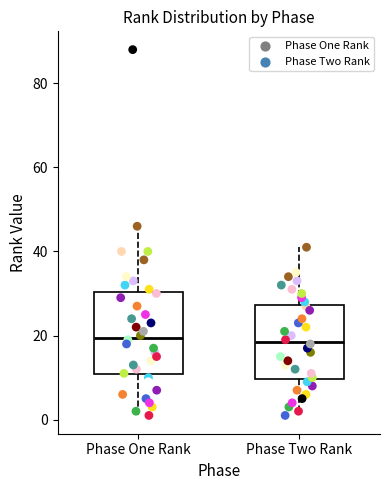

Reading left to right, read every box against the y-axis: the position of its median line, the range the box covers, and the ends of its whiskers. The values are not printed on the chart, so give them approximately, as read against the axis.

Phase One Rank: median 20, box 10 to 30, whiskers 2 to 46
Phase Two Rank: median 18, box 10 to 28, whiskers 2 to 42